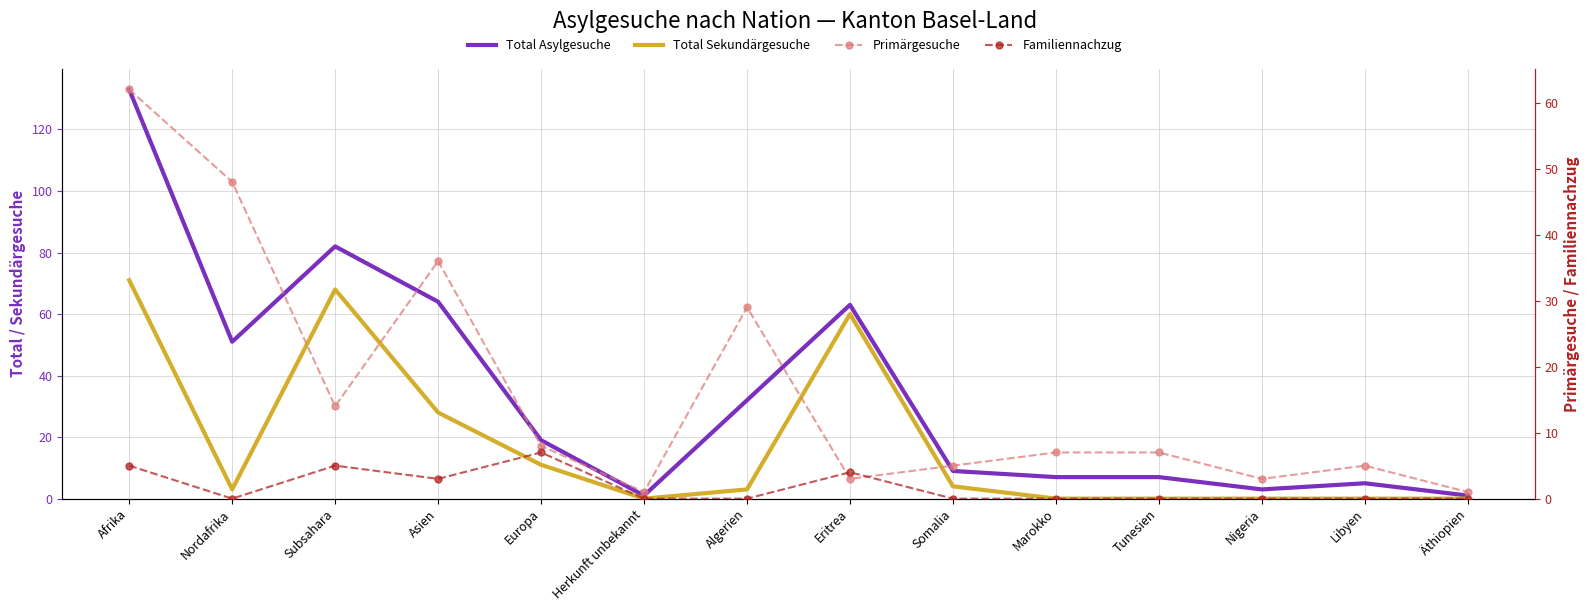

True or false: Total Asylgesuche and Familiennachzug intersect in this chart.

False